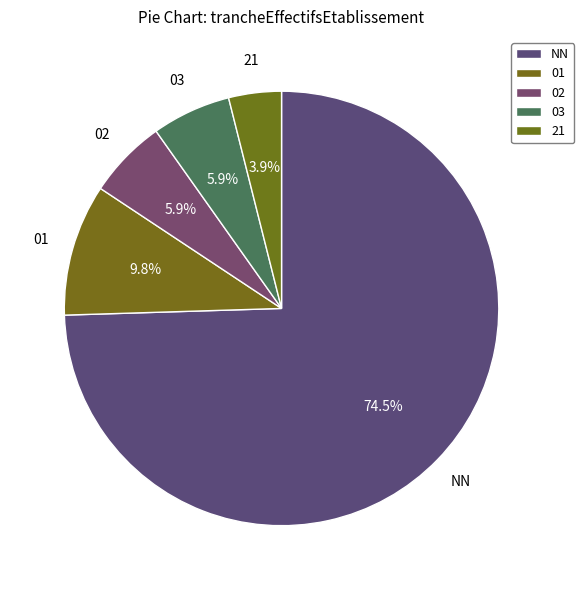

To the nearest percent, what is the difference between the NN and 02 slice percentages?

69%